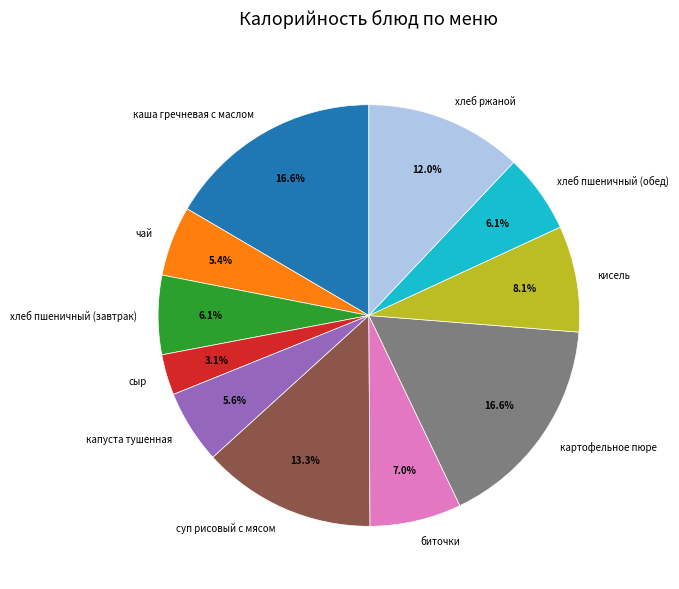

How many slices are in this pie chart?

11